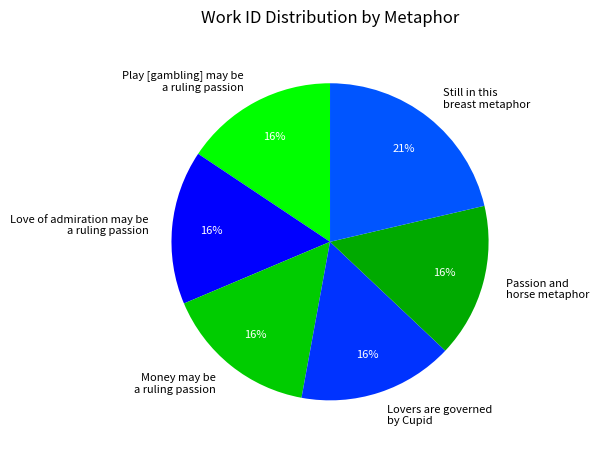

What percentage is the Love of admiration may be a ruling passion slice, to the nearest percent?

16%